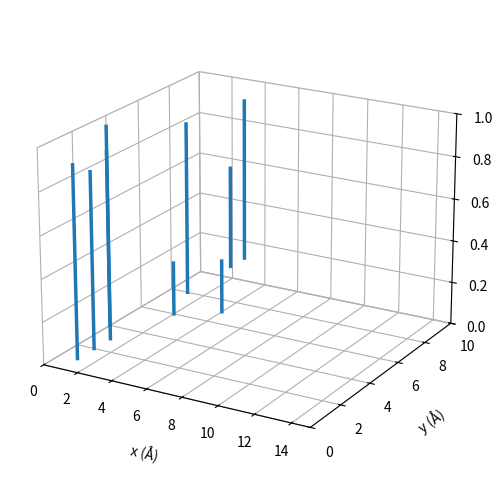

Between 0 and 2, which is larger?

2